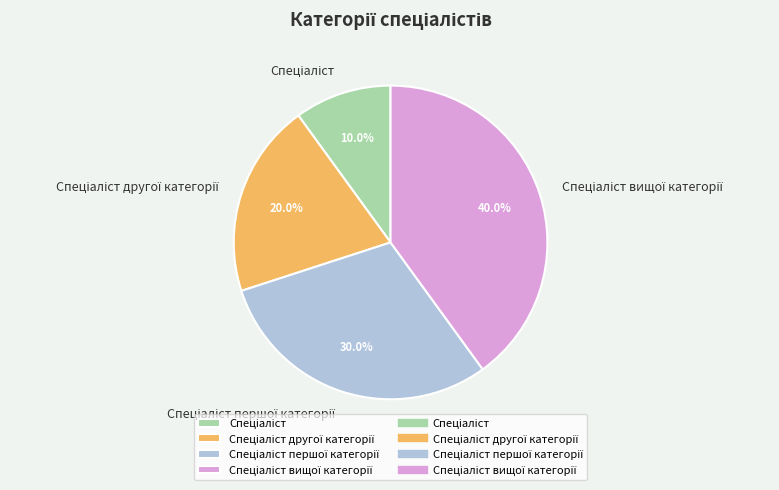

Is there a majority slice in this chart?

No